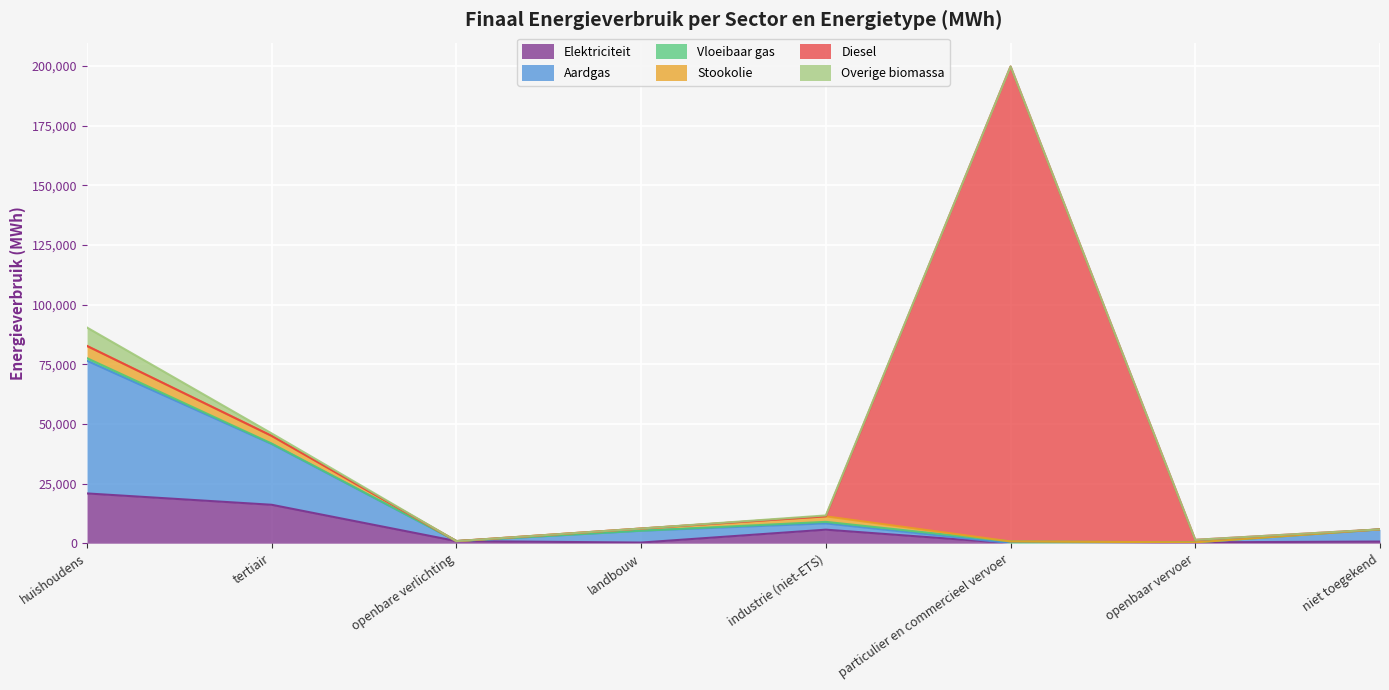

The value of Vloeibaar gas at tertiair is 248.5. True or false?

False